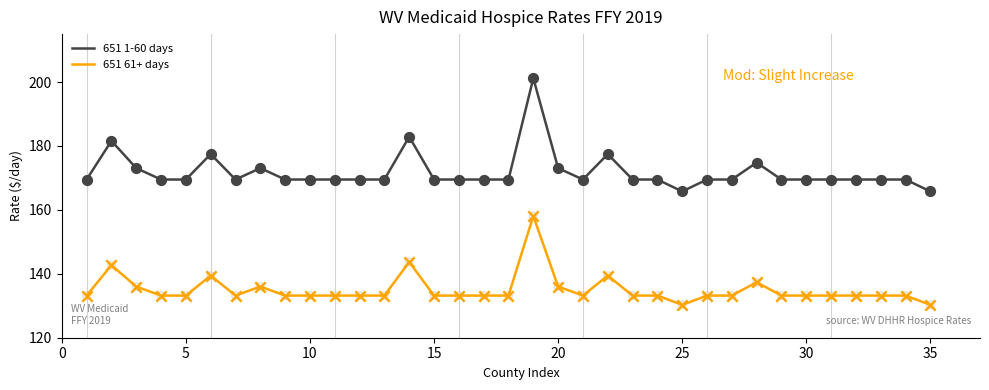

What are all the series names shown in the legend?

651 1-60 days, 651 61+ days